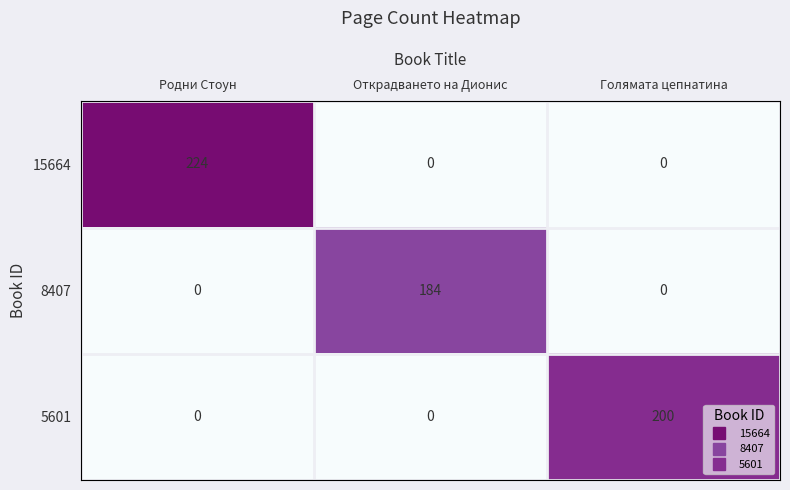

Which series changed the most between Родни Стоун and Голямата цепнатина?

15664